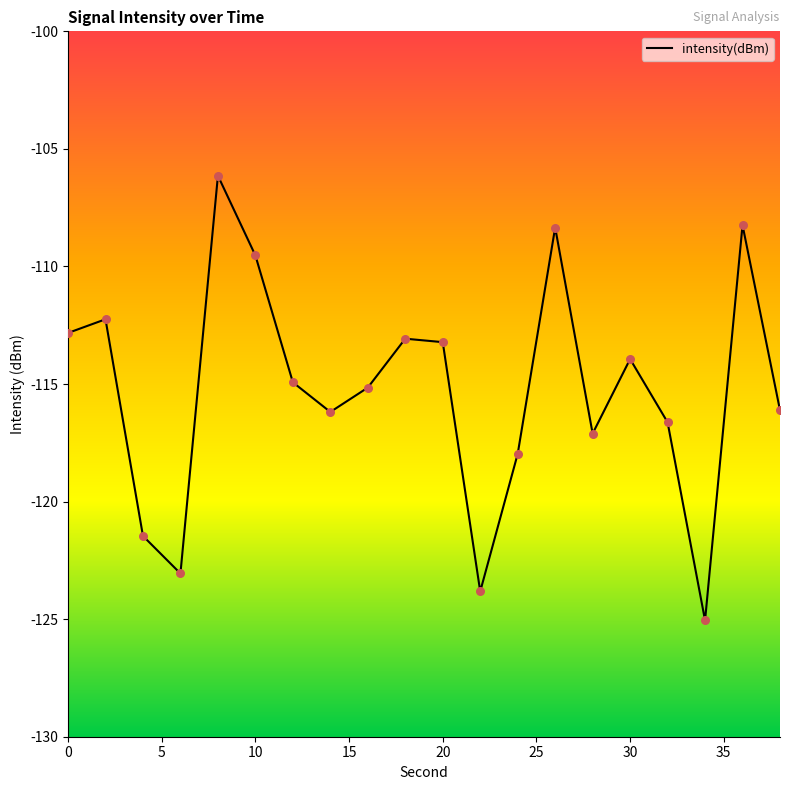

What is the difference between the maximum and minimum values?

18.9